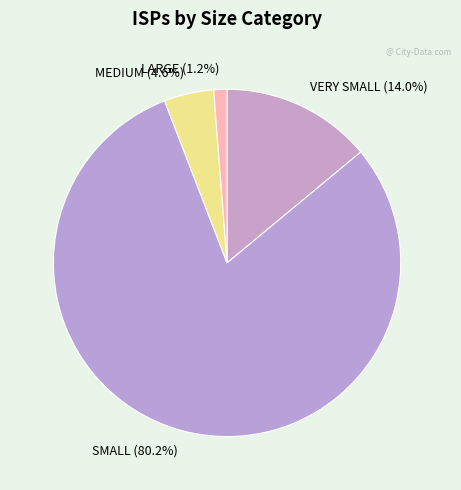

To the nearest percent, what is the average slice percentage?

25%